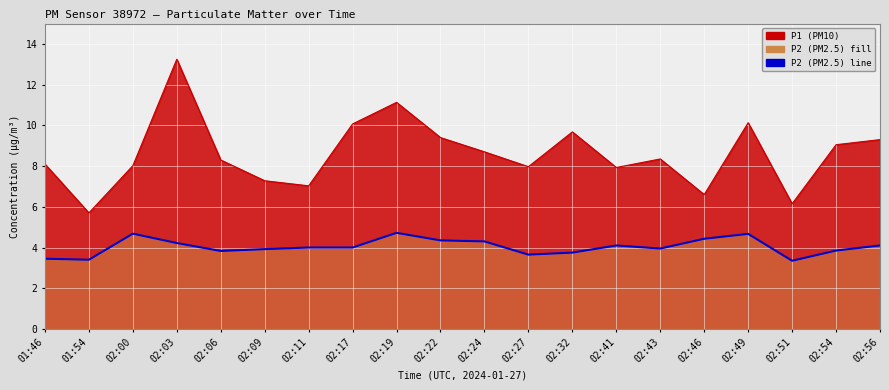

Reading left to right, extract all data points from this chart.

01:46=3.5	01:54=3.4	02:00=4.7	02:03=4.2	02:06=3.8	02:09=3.9	02:11=4.0	02:17=4.0	02:19=4.7	02:22=4.3	02:24=4.3	02:27=3.6	02:32=3.8	02:41=4.1	02:43=4.0	02:46=4.4	02:49=4.7	02:51=3.4	02:54=3.9	02:56=4.1